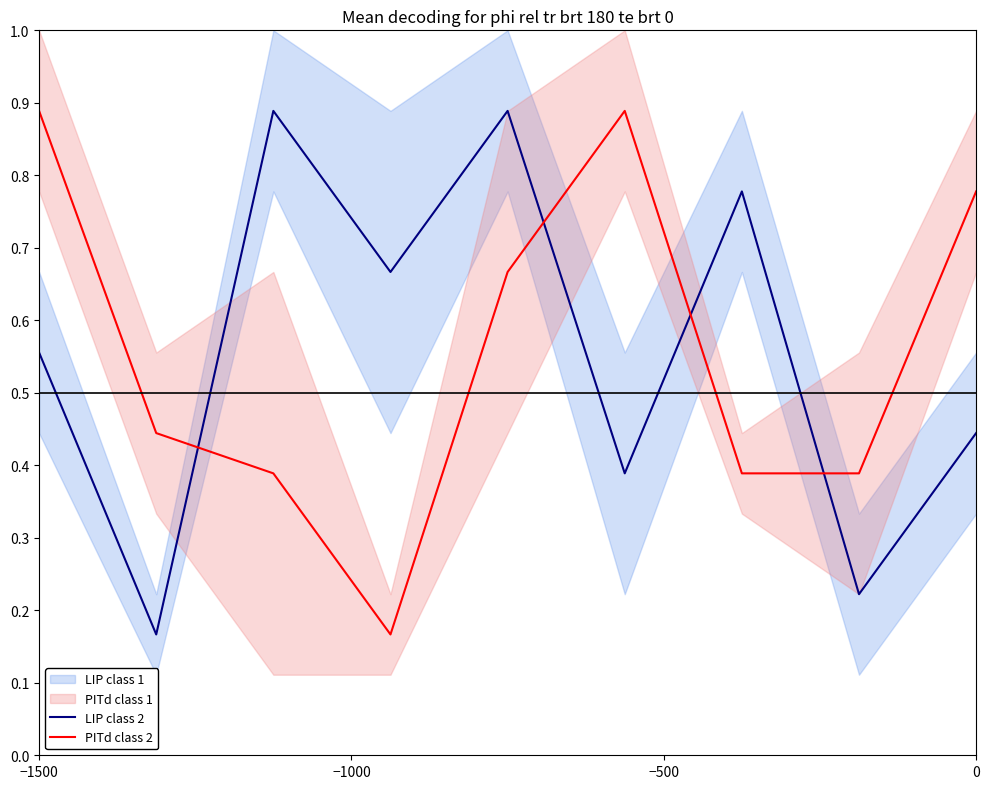

How many times do LIP class 2 and PITd class 2 cross each other?

4